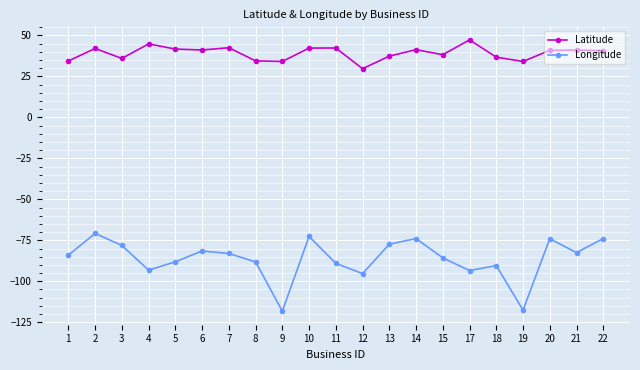

In Longitude, how many points are lower than both neighbors (excluding endpoints)?

6